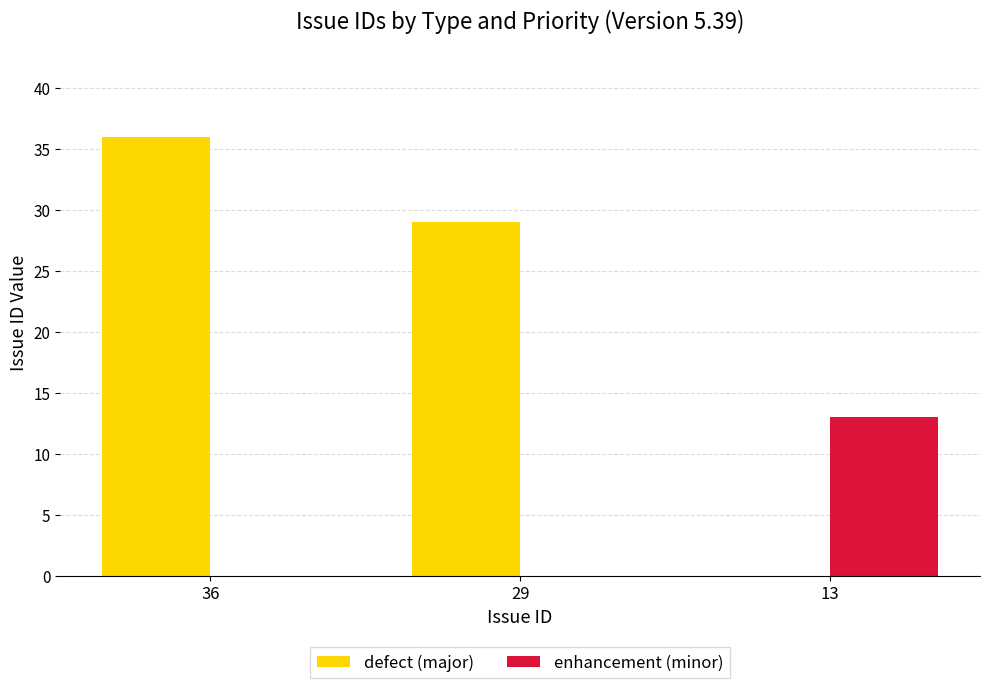

Which series has the largest total across all categories?

defect (major)